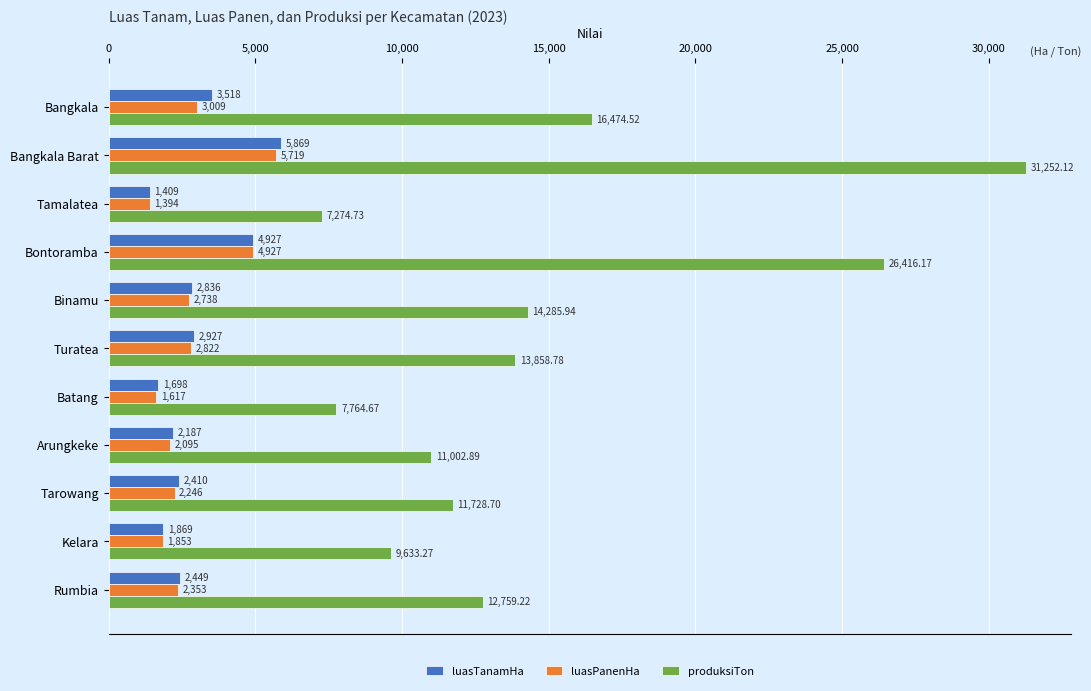

Which category has the lowest value across all series?

Tamalatea